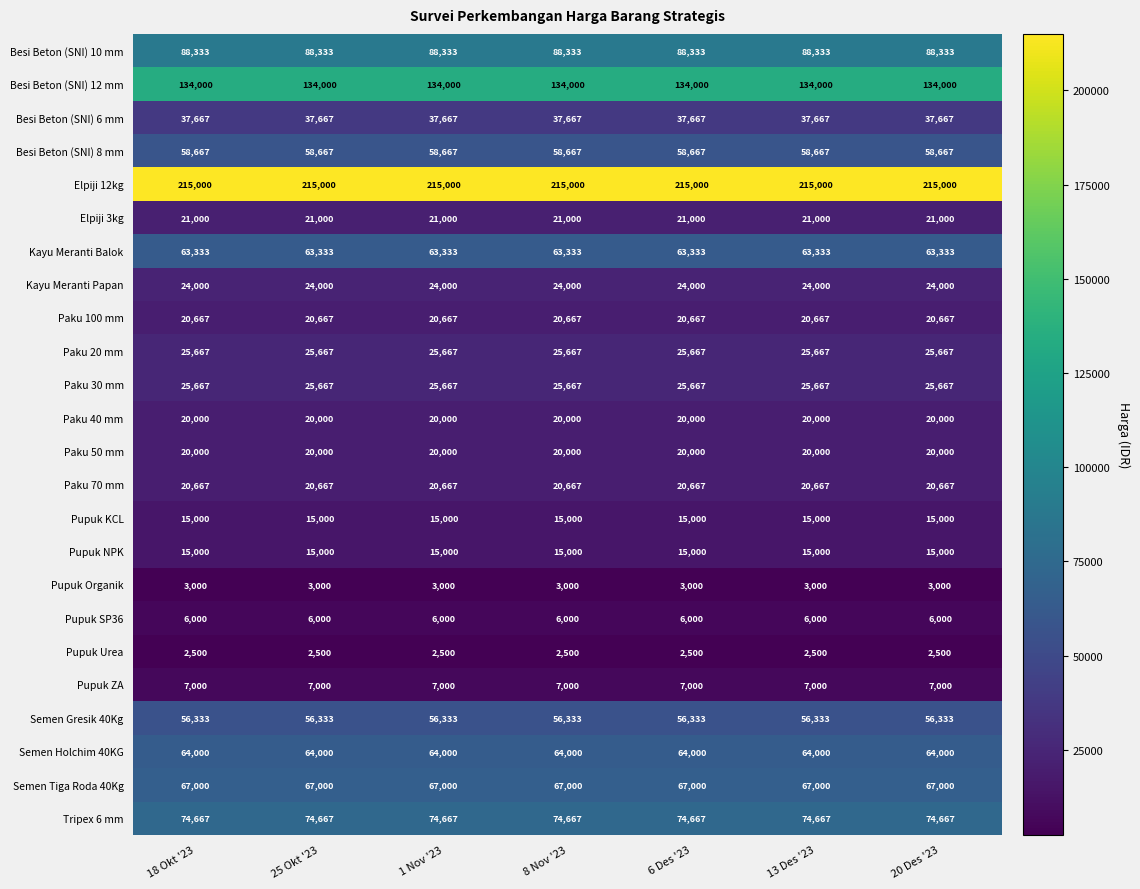

What is the highest value of the Semen Holchim 40KG series?

64000